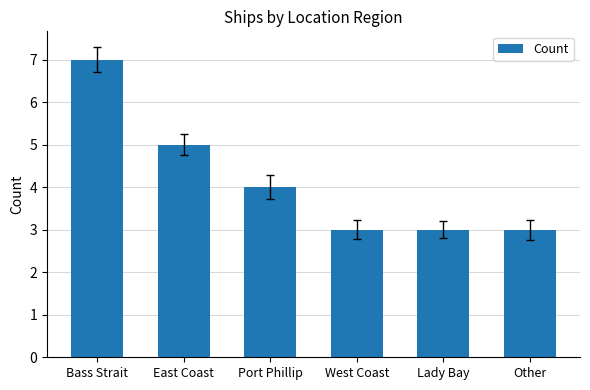

Approximately how many times larger is the value at Port Phillip compared to East Coast?

0.8